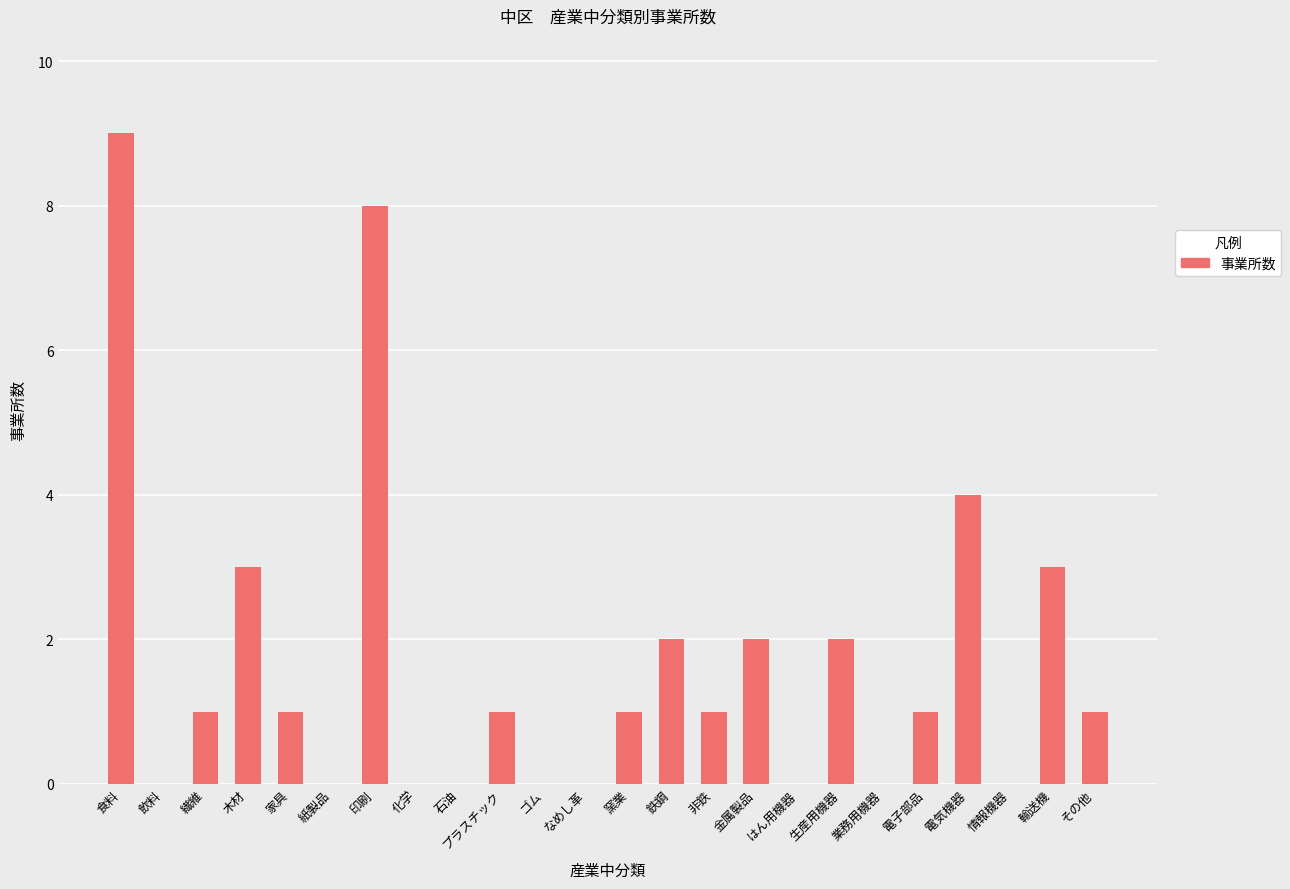

What is the sum of the values at 食料 and 情報機器?

9